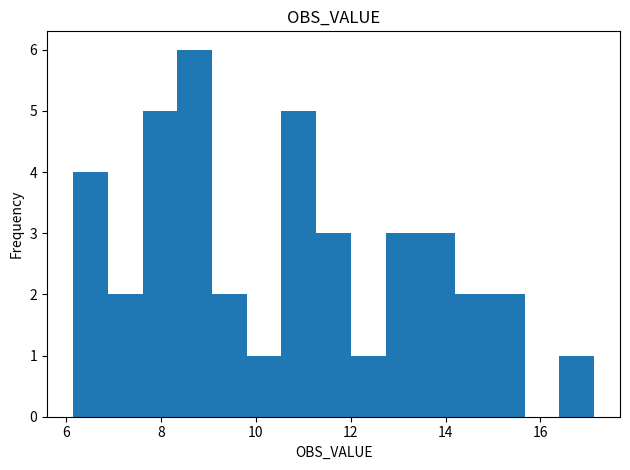

Read against the x-axis, roughly where is the centre of the tallest bar?

8.8